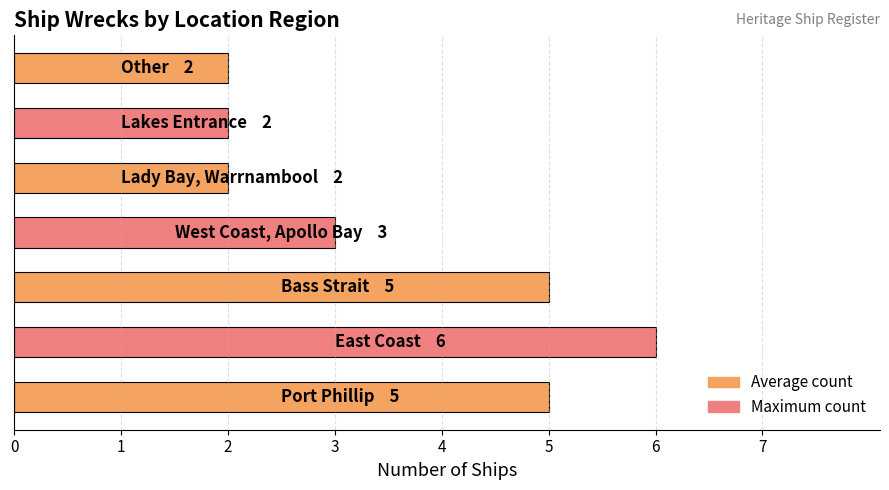

How many data points are less than 3?

3